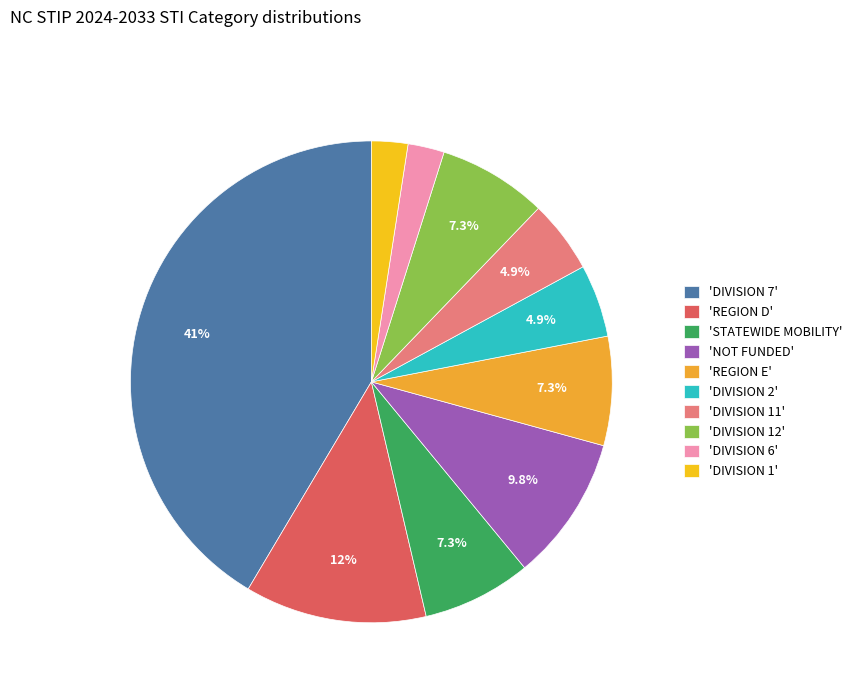

How many slices are in this pie chart?

10